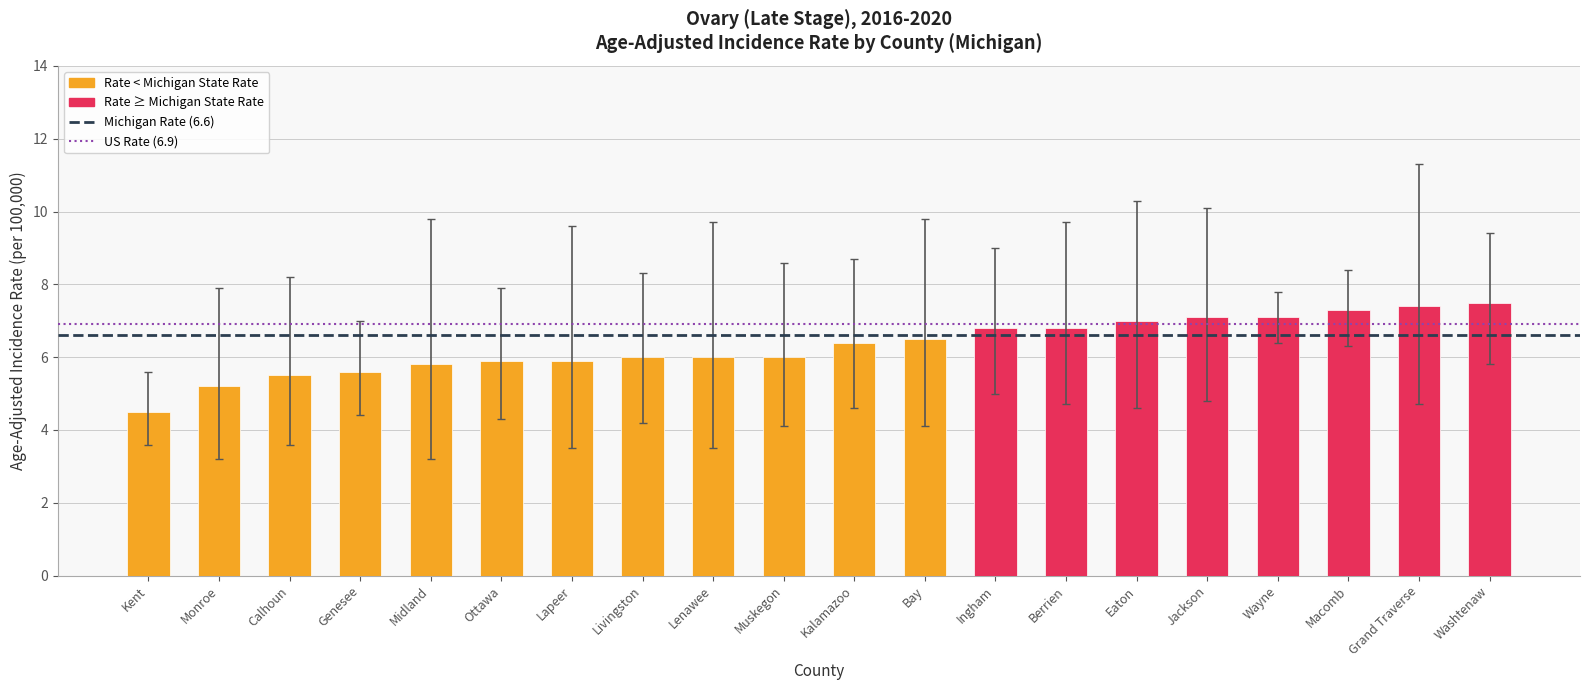

What is the label of the 6th bar from the right?

Eaton